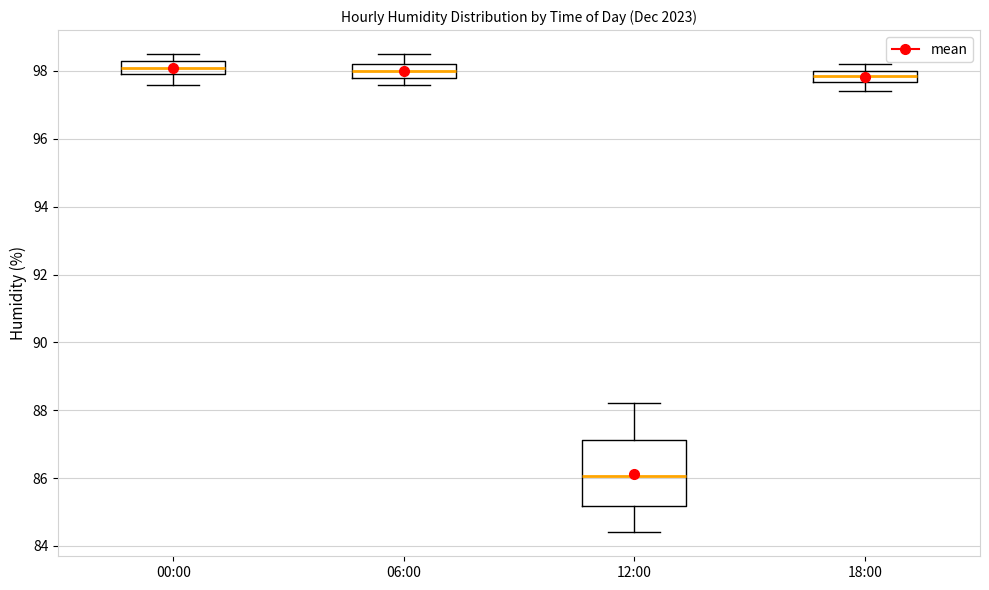

Reading left to right, transcribe this box plot: for each box, give where its median line is, the range the box spans, and where its two whiskers end, as read against the y-axis. The values are not printed on the chart, so give them approximately, as read against the axis.

00:00: median 98.2, box 98.0 to 98.4, whiskers 97.6 to 98.6
06:00: median 98.0, box 97.8 to 98.2, whiskers 97.6 to 98.6
12:00: median 86.0, box 85.2 to 87.2, whiskers 84.4 to 88.2
18:00: median 97.8, box 97.6 to 98.0, whiskers 97.4 to 98.2